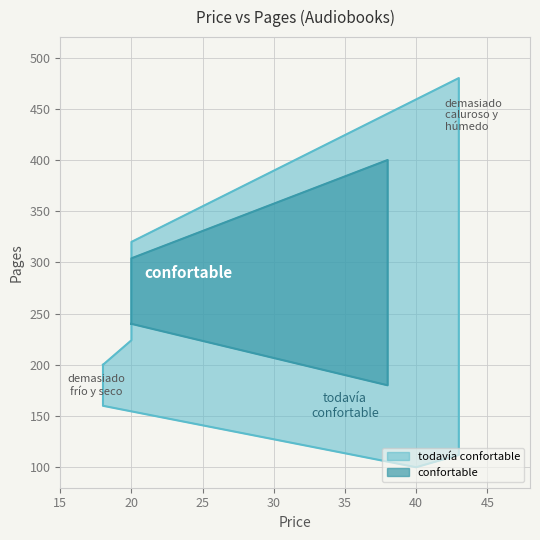

How many lines are shown in the chart?

2